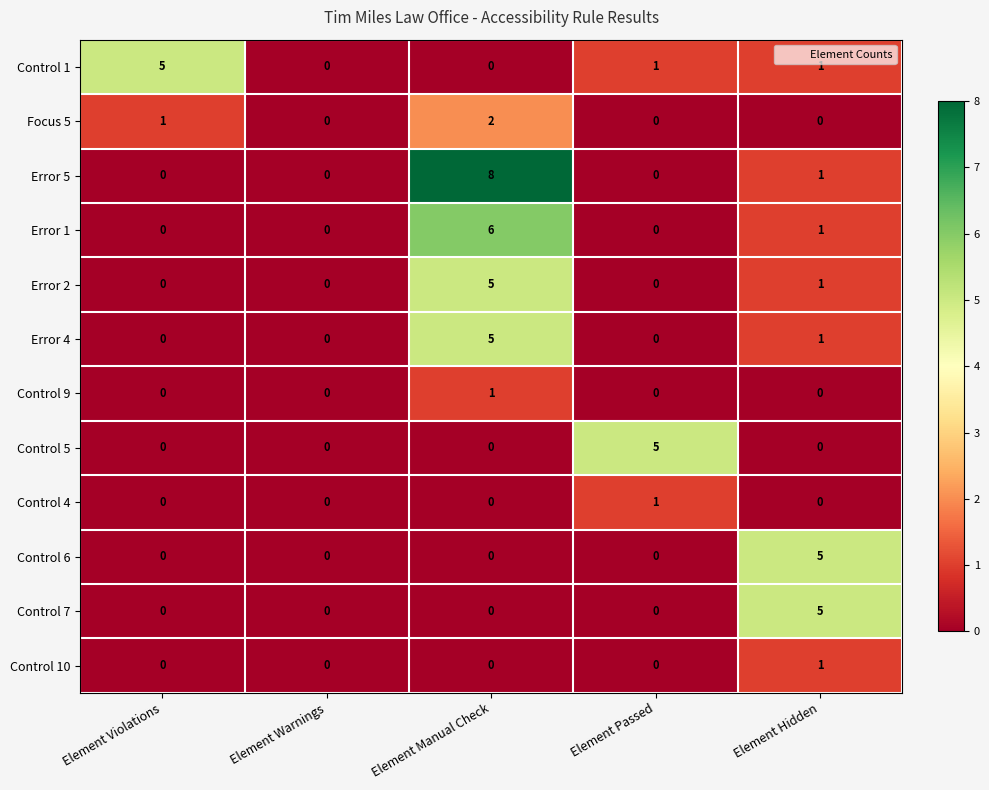

The Error 2 series shows -2 at Element Violations. True or false?

False